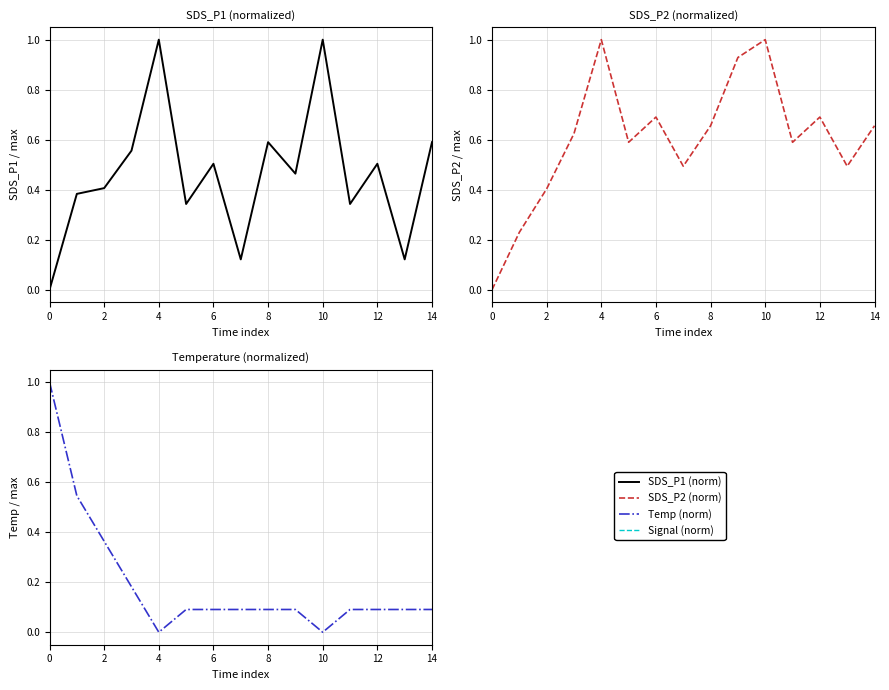

Is this an area chart (filled region under the line)?

No